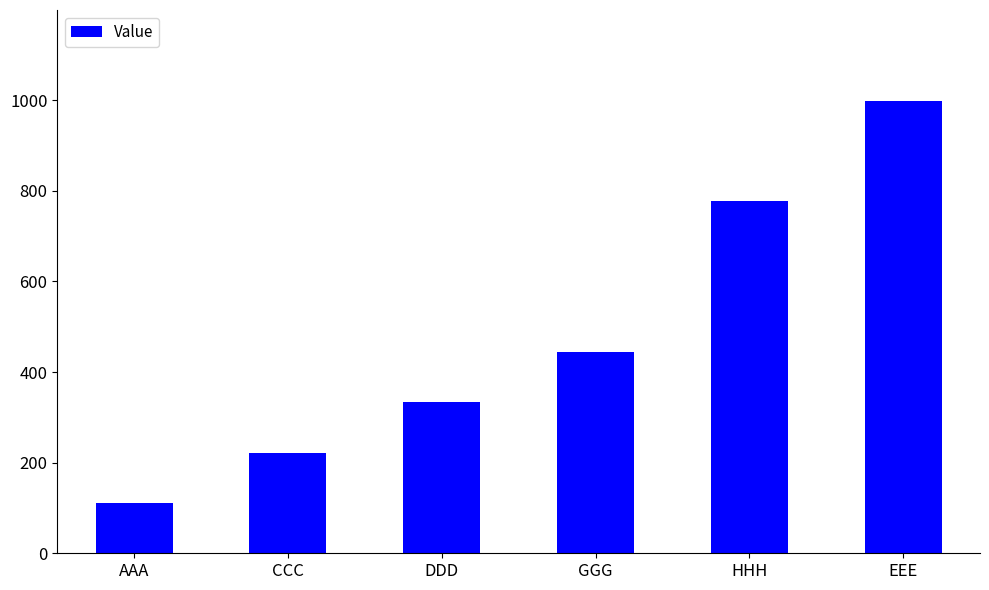

What is the smallest value displayed?

111